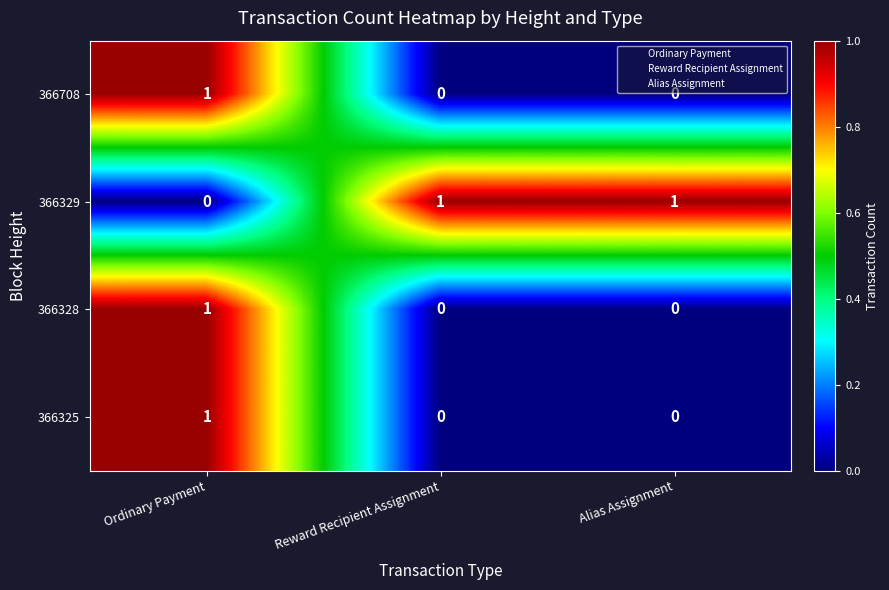

Is it true that 366325 equals 1 at Ordinary Payment?

True